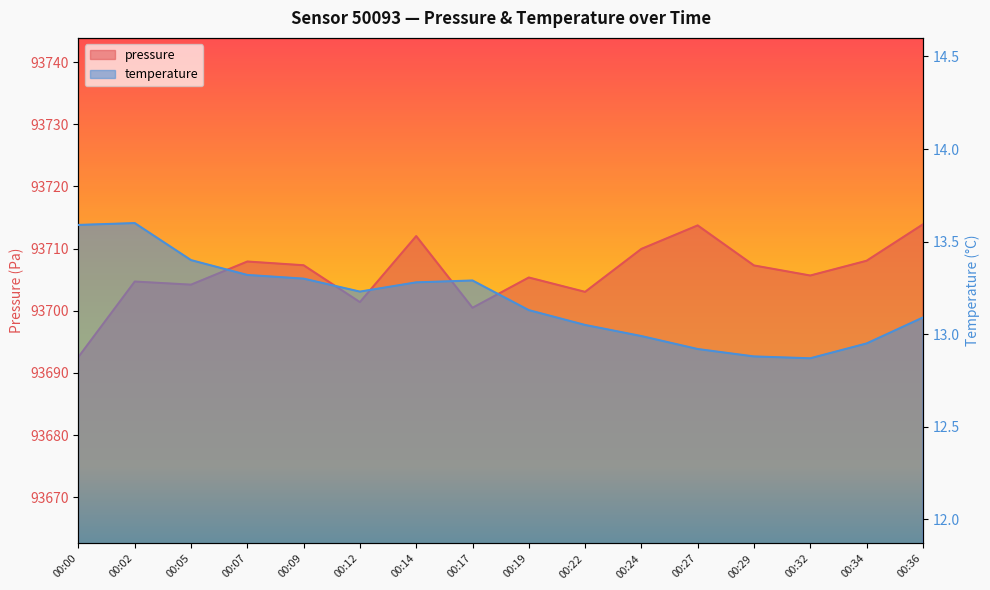

What is the average value of the temperature series?

13.2